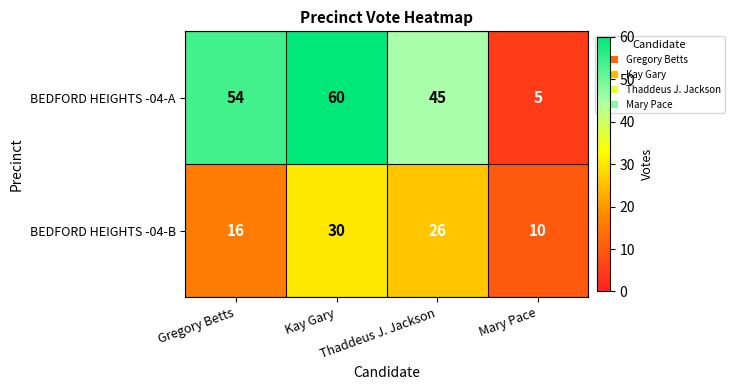

How many BEDFORD HEIGHTS -04-B values are between 16 and 30?

3